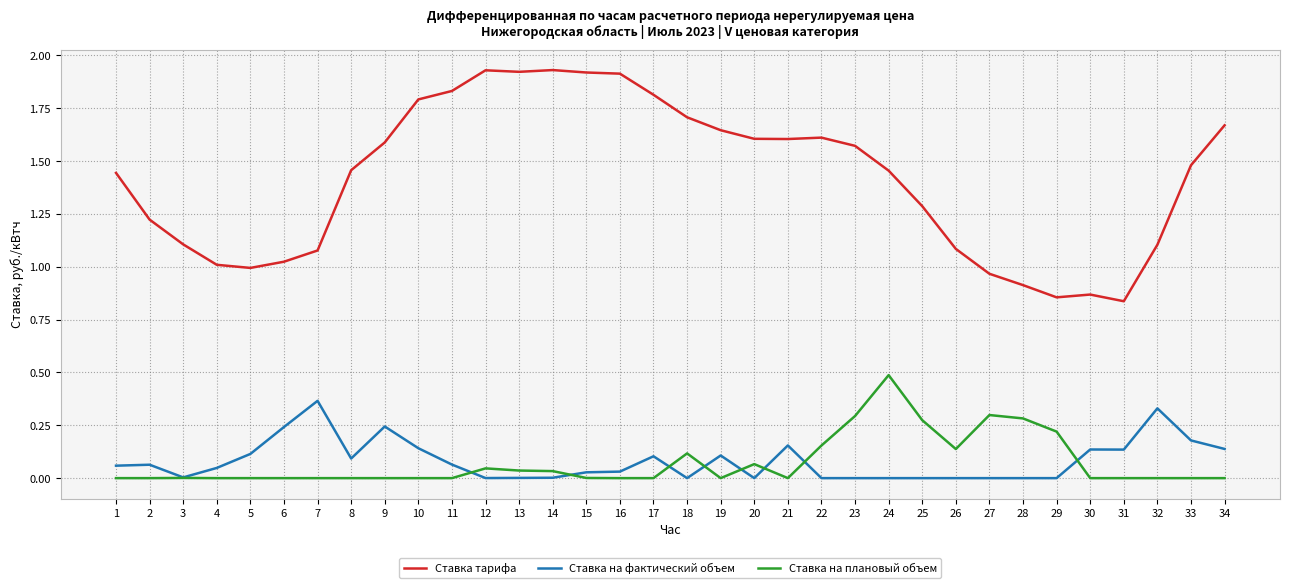

True or false: Ставка тарифа and Ставка на фактический объем intersect in this chart.

False